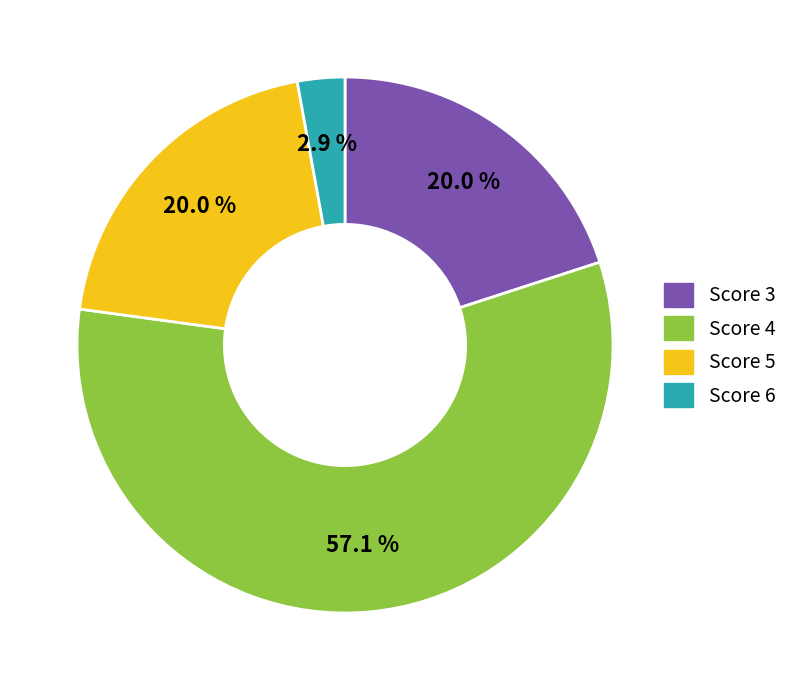

Between Score 4 and Score 5, which is larger?

Score 4